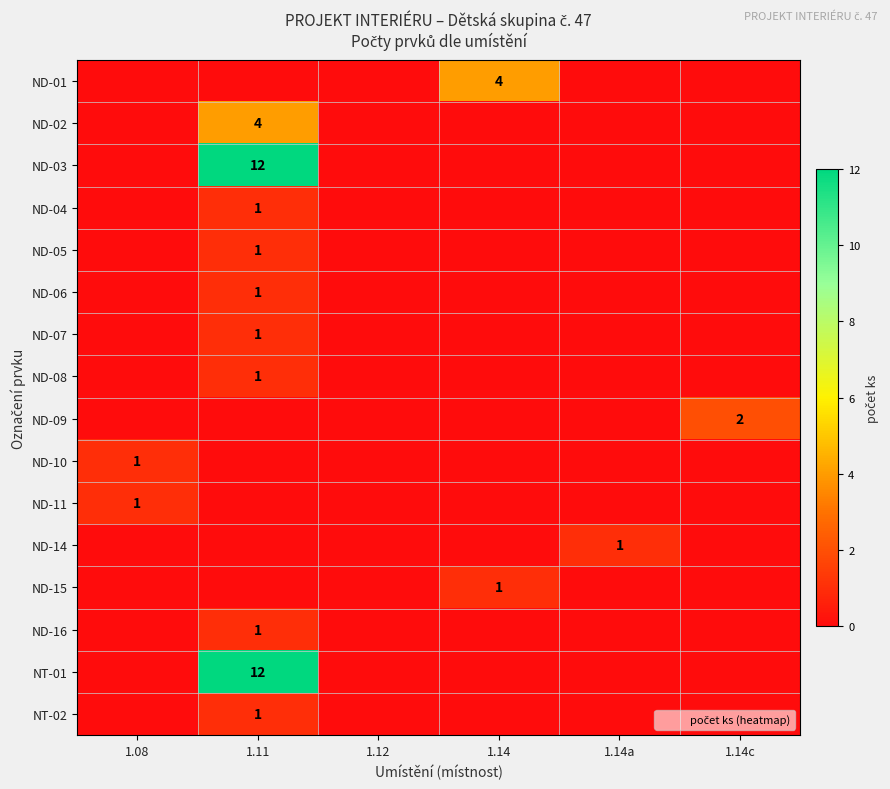

How many values in ND-06 are above zero?

1